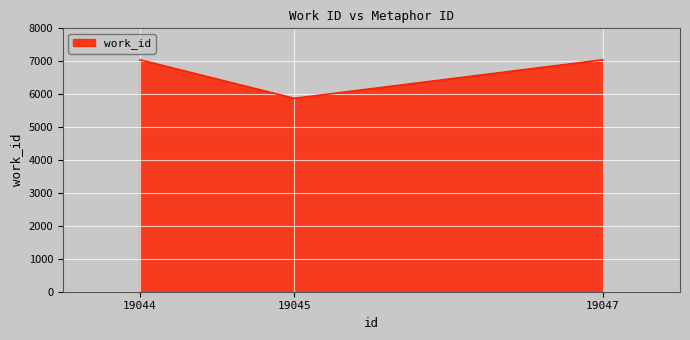

Which has a higher value, 19045 or 19047?

19047